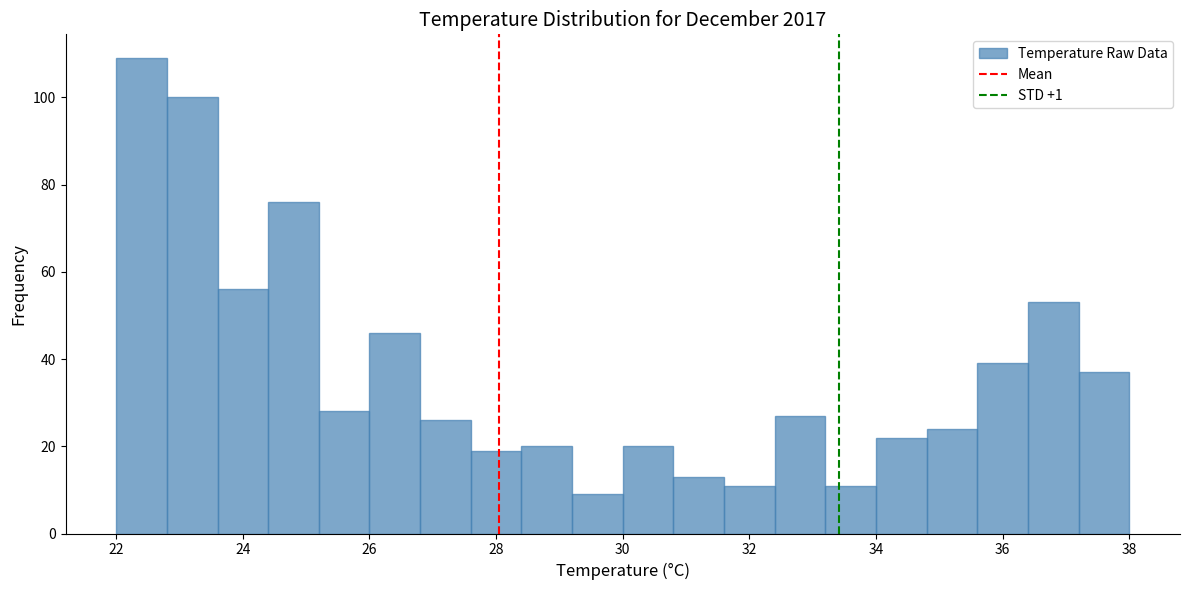

How tall is the bar that spans 31.6 to 32.4 on the x-axis? The values are not printed on the chart, so give them approximately, as read against the axis.

12